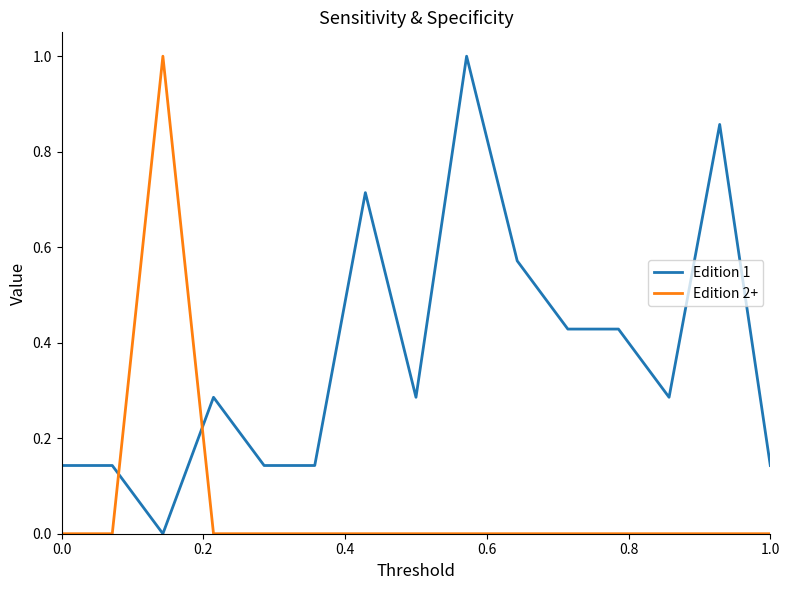

What is the maximum value shown in the chart?

1.0